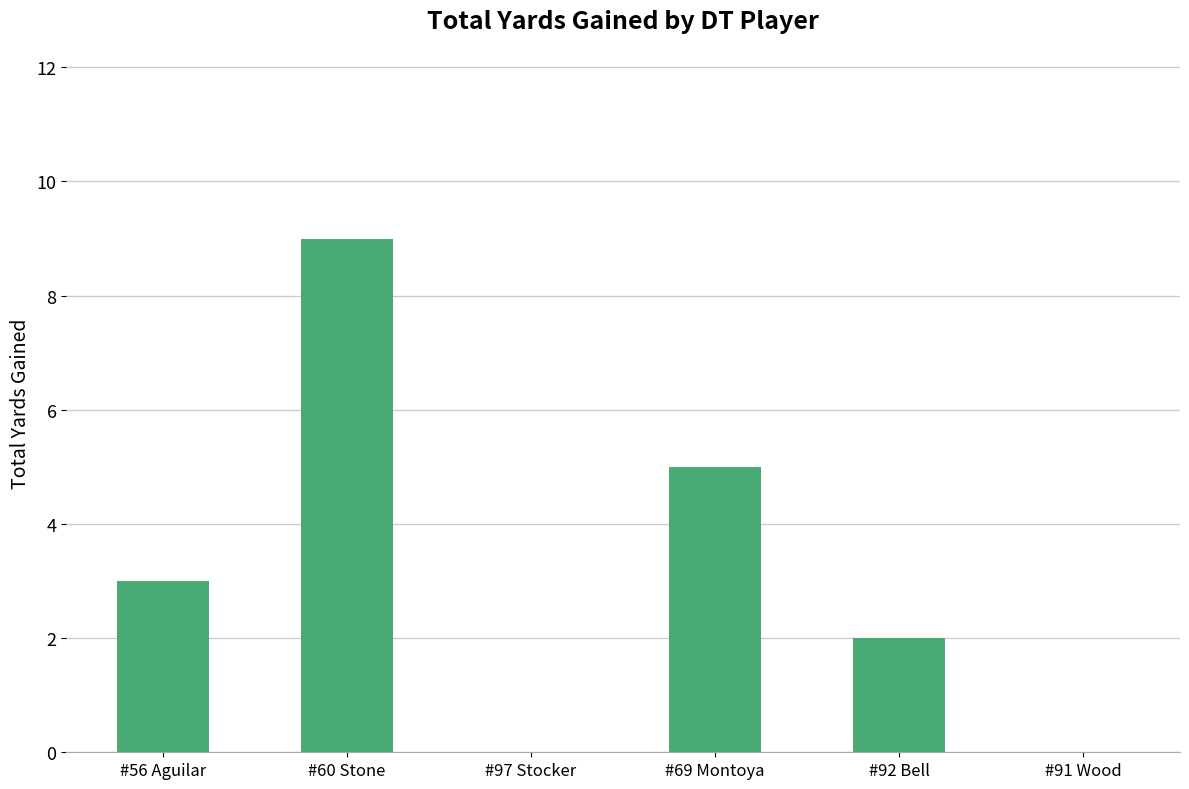

Is it true that the value at #97 Stocker is -4?

False